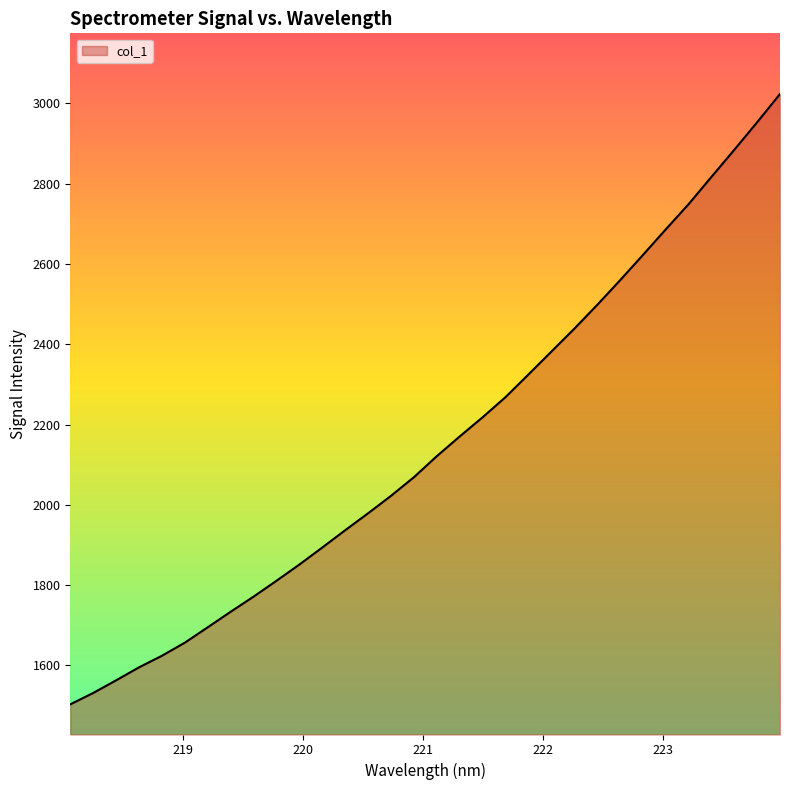

Does the chart have visible grid lines?

No